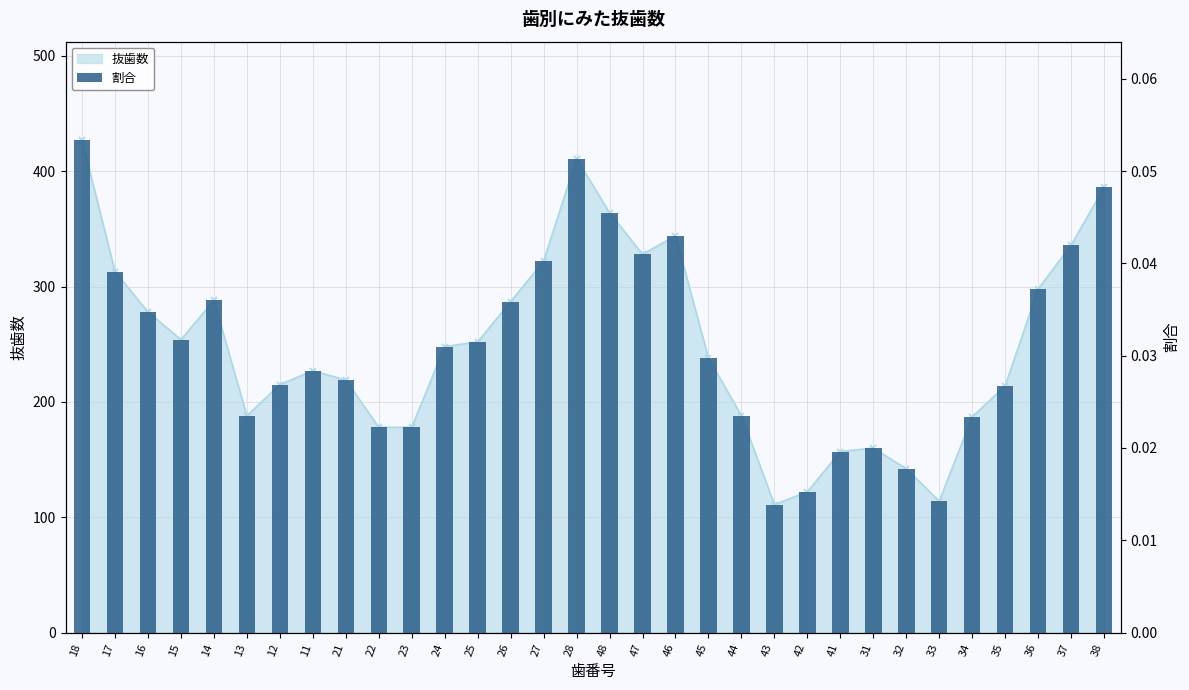

Reading right to left, list all the values displayed in this chart.

0.0	0.0	0.0	0.0	0.0	0.0	0.0	0.0	0.0	0.0	0.0	0.0	0.0	0.0	0.0	0.0	0.1	0.0	0.0	0.0	0.0	0.0	0.0	0.0	0.0	0.0	0.0	0.0	0.0	0.0	0.0	0.1